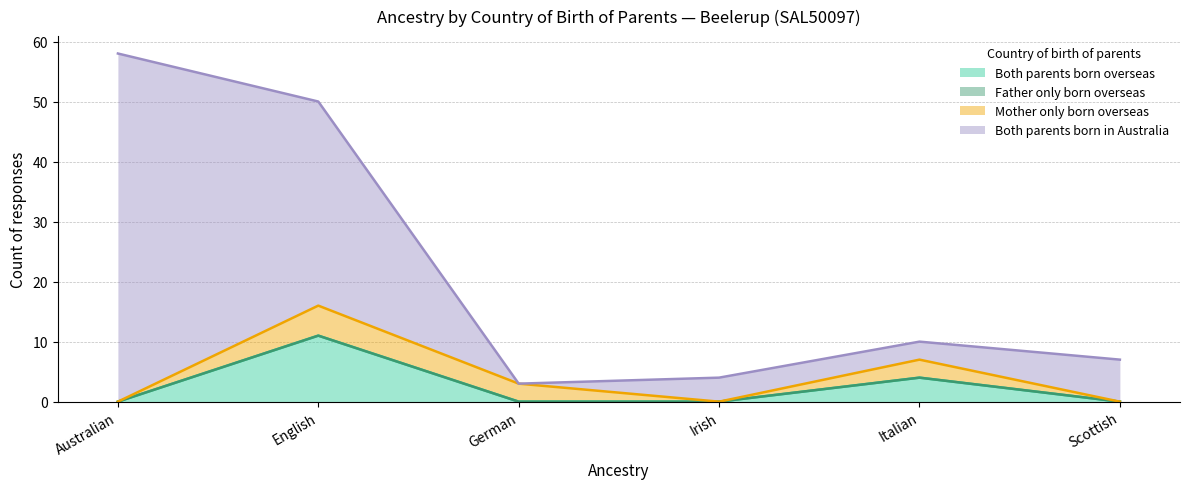

Rank the categories by Mother only born overseas value from highest to lowest.

English, German, Italian, Australian, Irish, Scottish